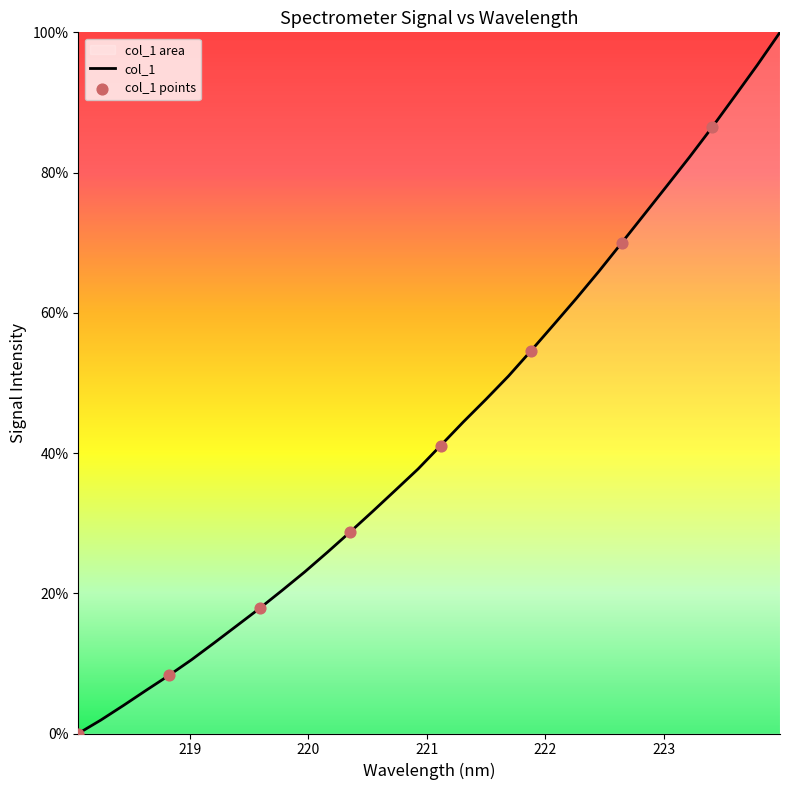

Approximately how many times larger is the value at 221.3083 compared to 219.0156?

4.2